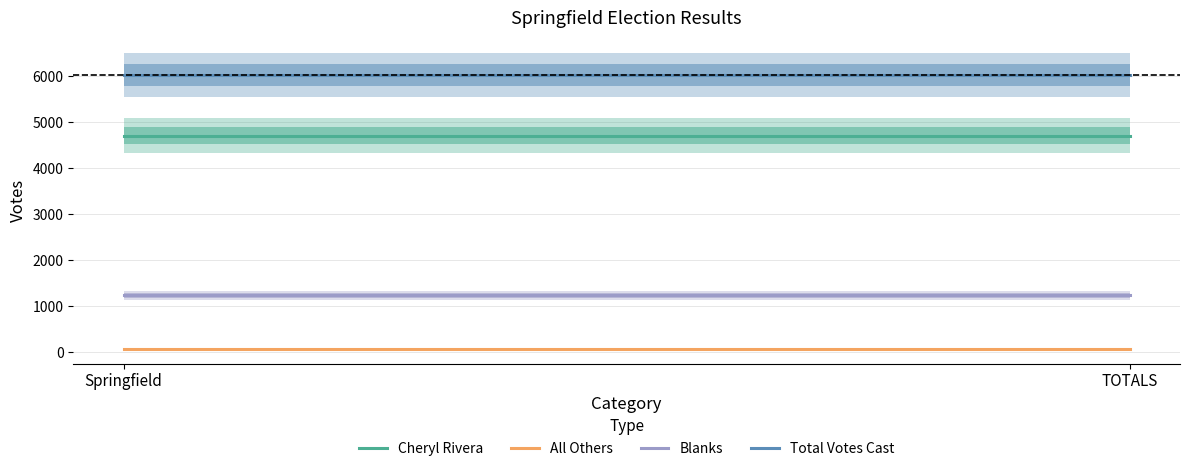

Reading left to right, what are all the values shown in this chart?

Cheryl Rivera: 4707	4707
All Others: 83	83
Blanks: 1242	1242
Total Votes Cast: 6032	6032